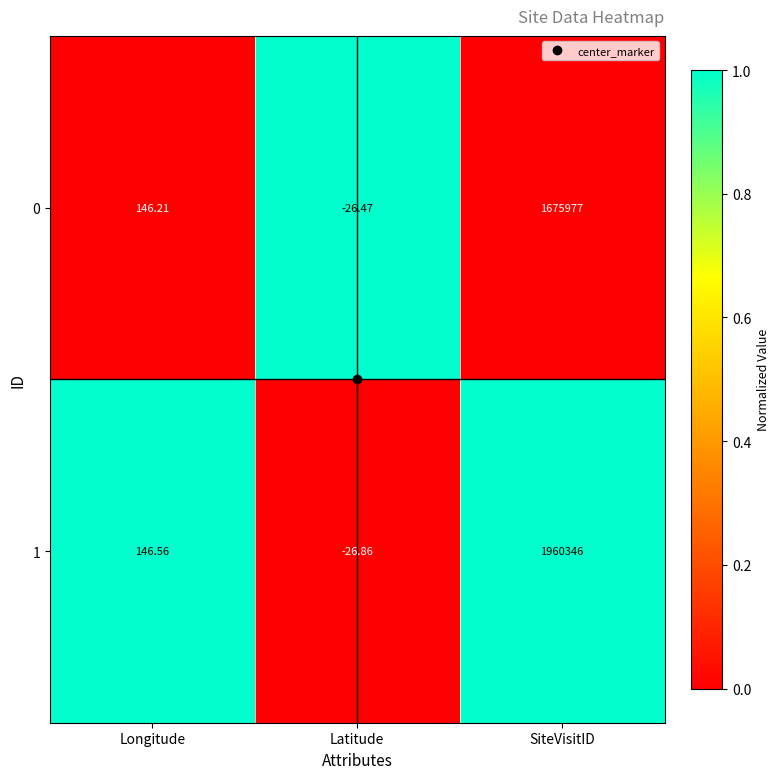

At Longitude, list the series in order from largest to smallest.

1, 0